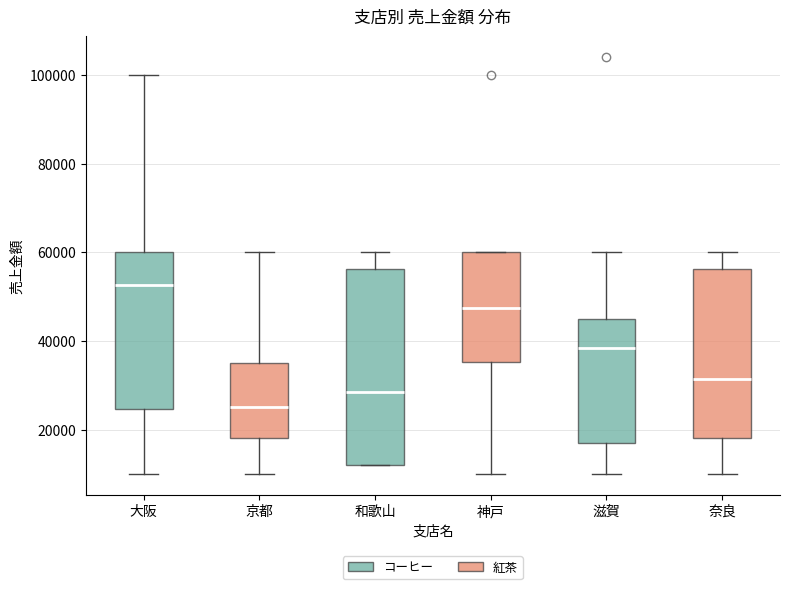

Reading left to right, read every box against the y-axis: the position of its median line, the range the box covers, and the ends of its whiskers. The values are not printed on the chart, so give them approximately, as read against the axis.

大阪: median 52000, box 24000 to 60000, whiskers 10000 to 100000
京都: median 26000, box 18000 to 36000, whiskers 10000 to 60000
和歌山: median 28000, box 12000 to 56000, whiskers 12000 to 60000
神戸: median 48000, box 36000 to 60000, whiskers 10000 to 60000
滋賀: median 38000, box 18000 to 46000, whiskers 10000 to 60000
奈良: median 32000, box 18000 to 56000, whiskers 10000 to 60000